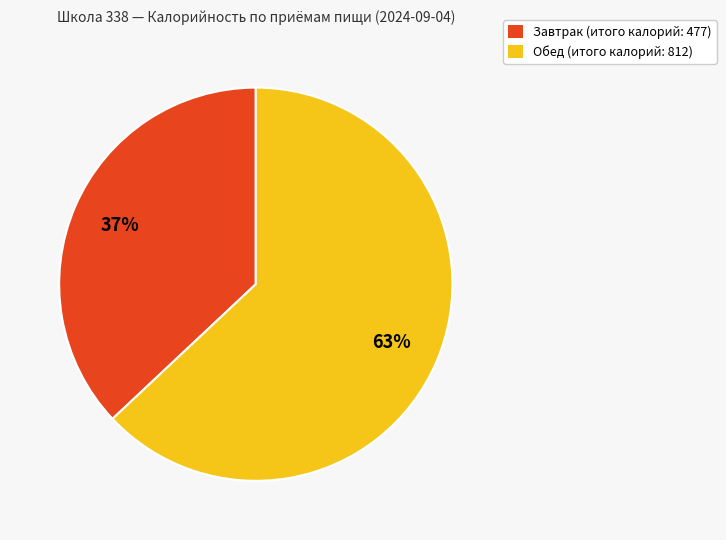

To the nearest percent, what portion does Обед represent?

63%